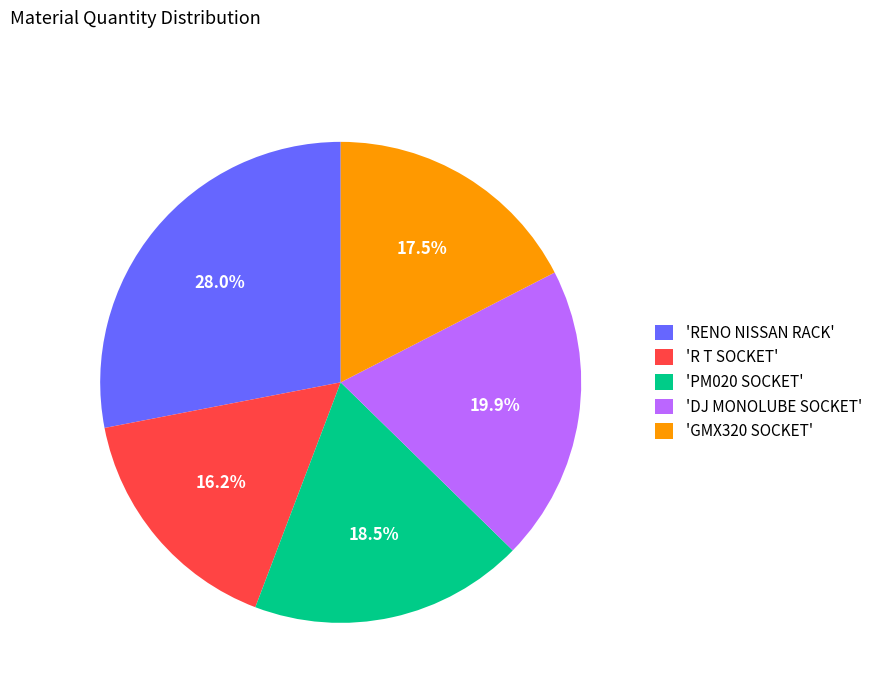

Rank the categories by value from lowest to highest.

'R T SOCKET', 'GMX320 SOCKET', 'PM020 SOCKET', 'DJ MONOLUBE SOCKET', 'RENO NISSAN RACK'